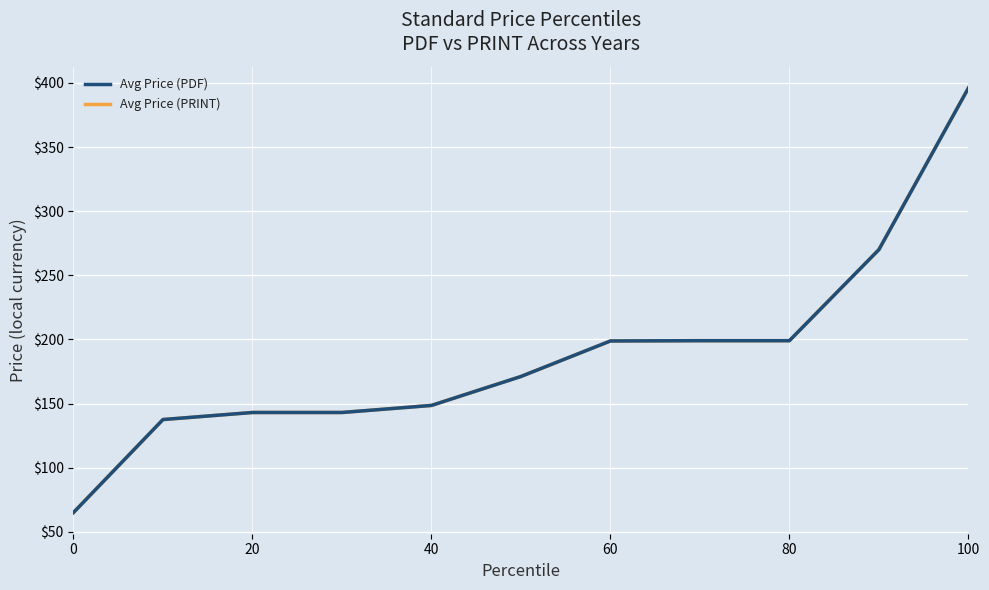

Rank the series by their maximum value, from highest to lowest.

Avg Price (PDF), Avg Price (PRINT)